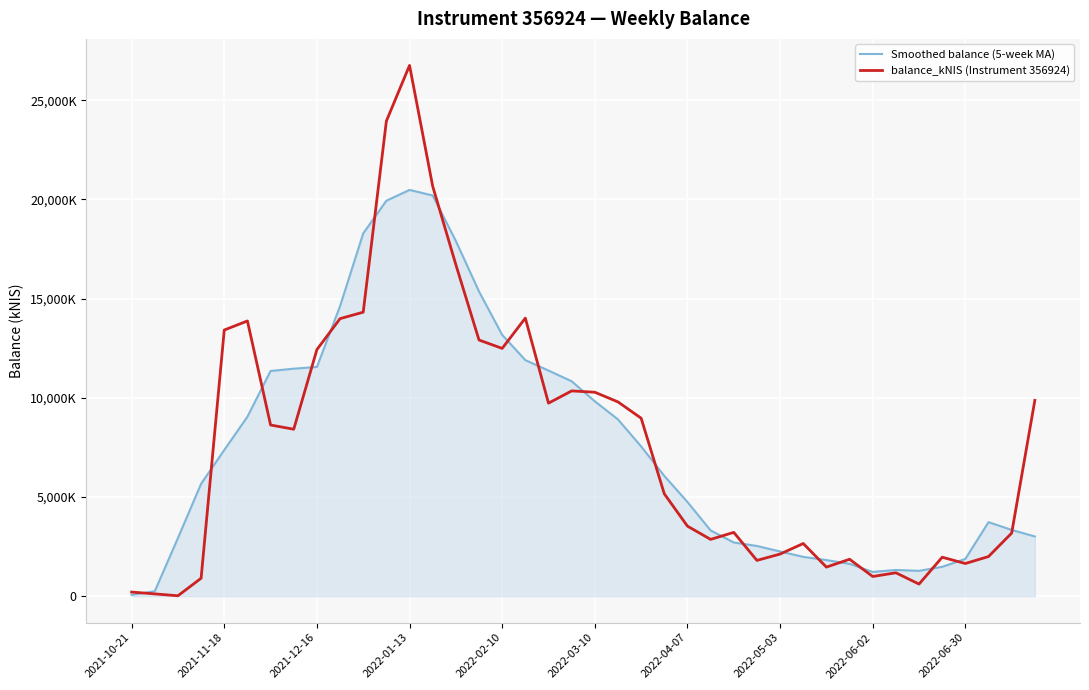

What is the sum of all balance_kNIS (Instrument 356924) values?

308991.2